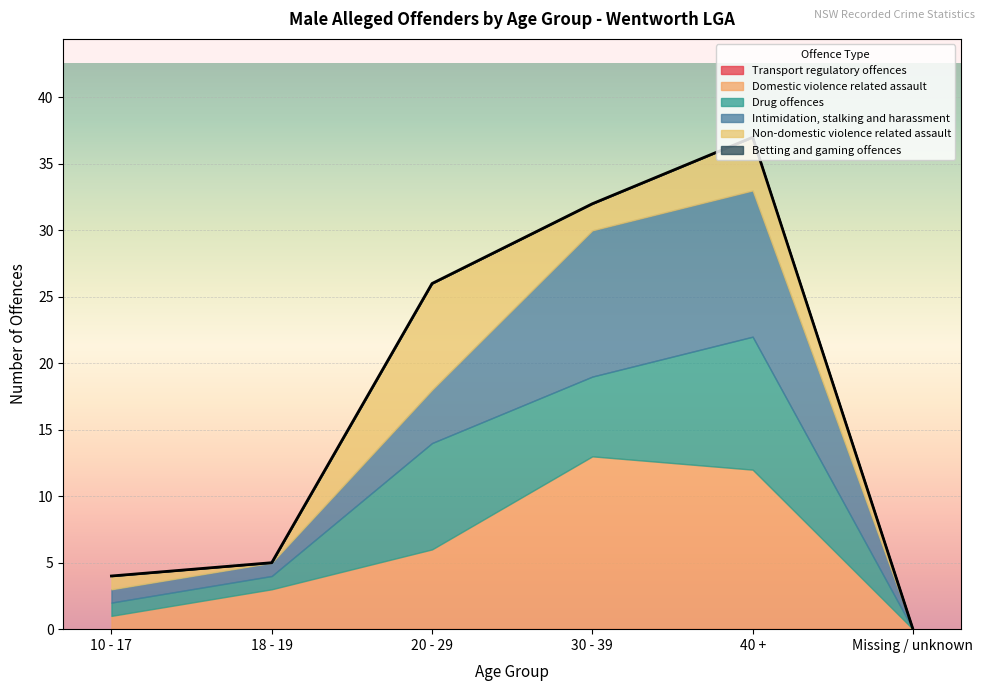

Does the chart display data point markers on the line(s)?

No